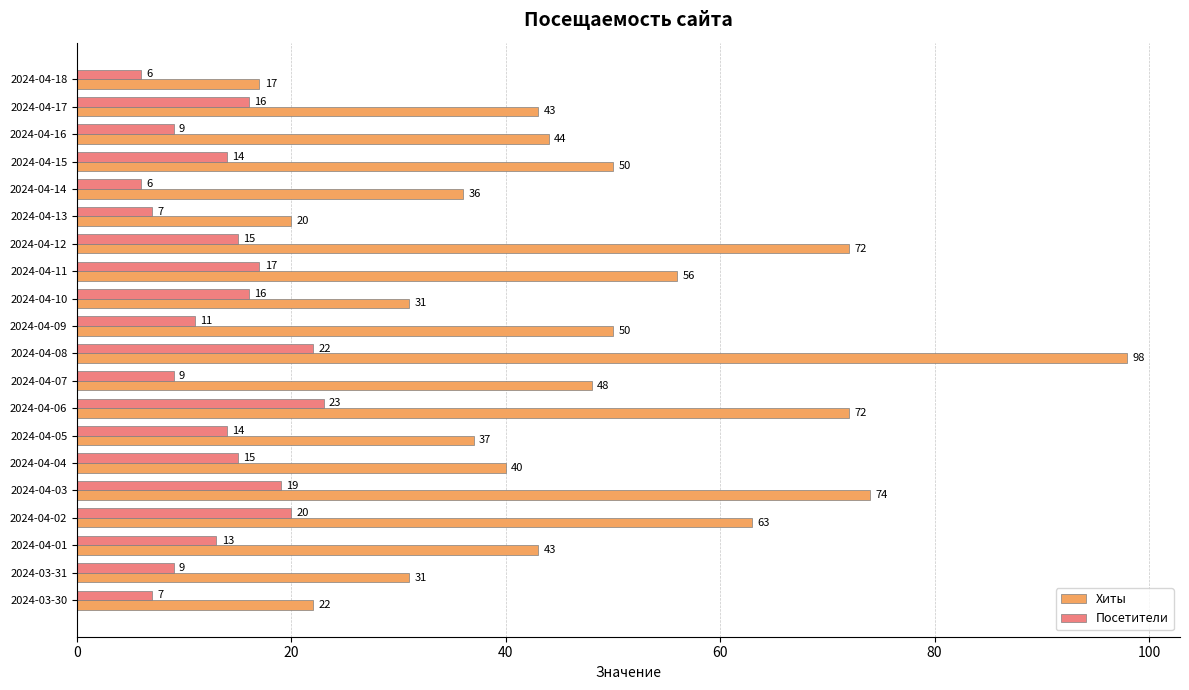

Is it true that Хиты equals 31 at 2024-04-10?

True